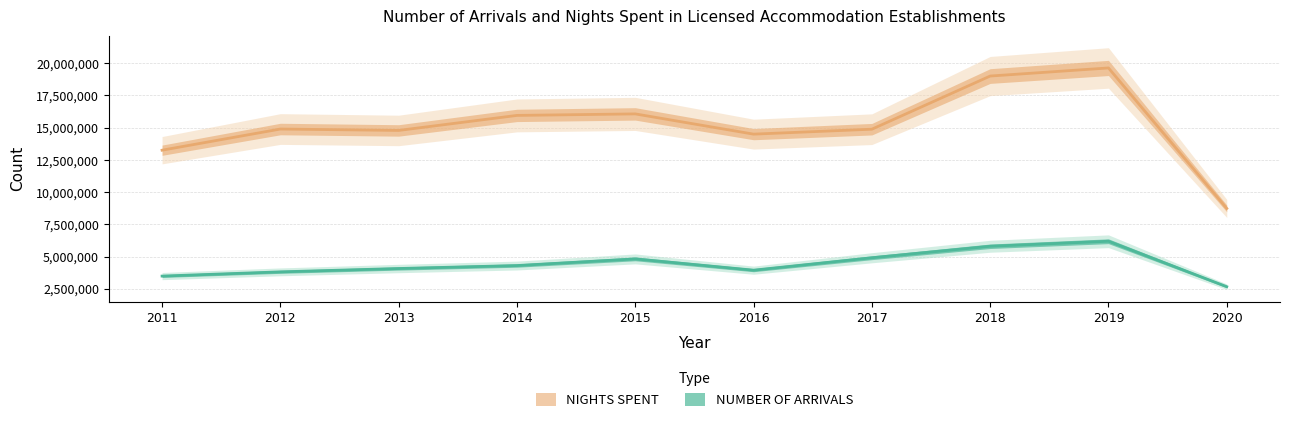

Which has a higher value, 2019 or 2012?

2019